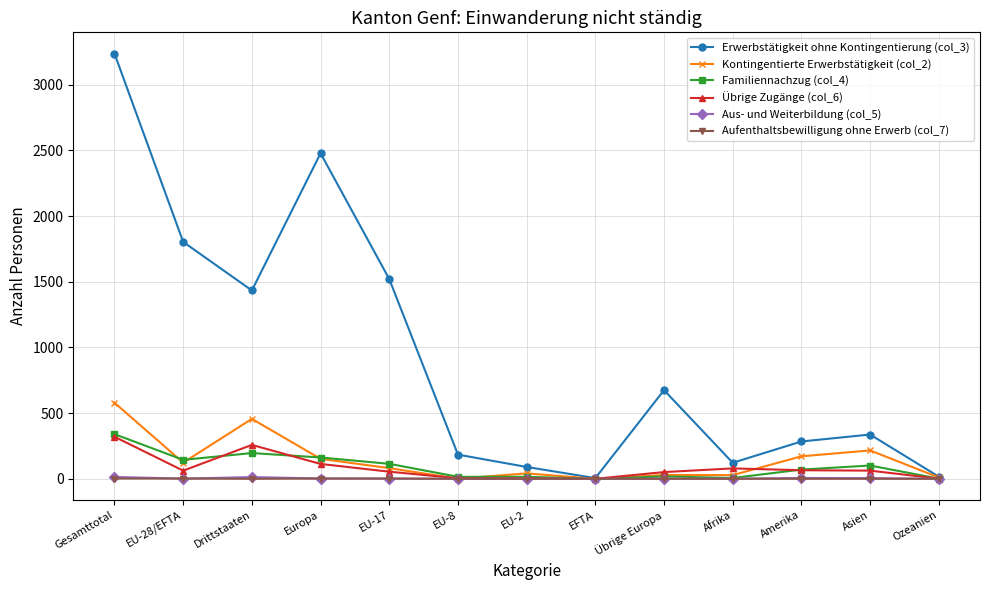

Between EU-8 and Amerika, which series saw the biggest shift?

Kontingentierte Erwerbstätigkeit (col_2)